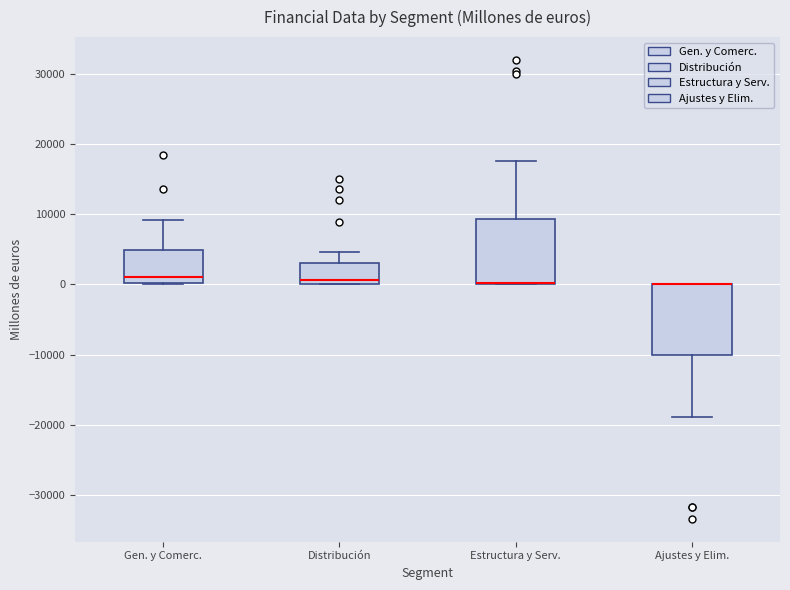

Reading left to right, transcribe this box plot: for each box, give where its median line is, the range the box spans, and where its two whiskers end, as read against the y-axis. The values are not printed on the chart, so give them approximately, as read against the axis.

Gen. y Comerc.: median 1000, box 0 to 5000, whiskers 0 to 9000
Distribución: median 1000, box 0 to 3000, whiskers 0 to 5000
Estructura y Serv.: median 0 (drawn on the box's lower edge), box 0 to 9000, whiskers 0 to 18000
Ajustes y Elim.: median 0 (drawn on the box's upper edge), box -10000 to 0, whiskers -19000 to 0